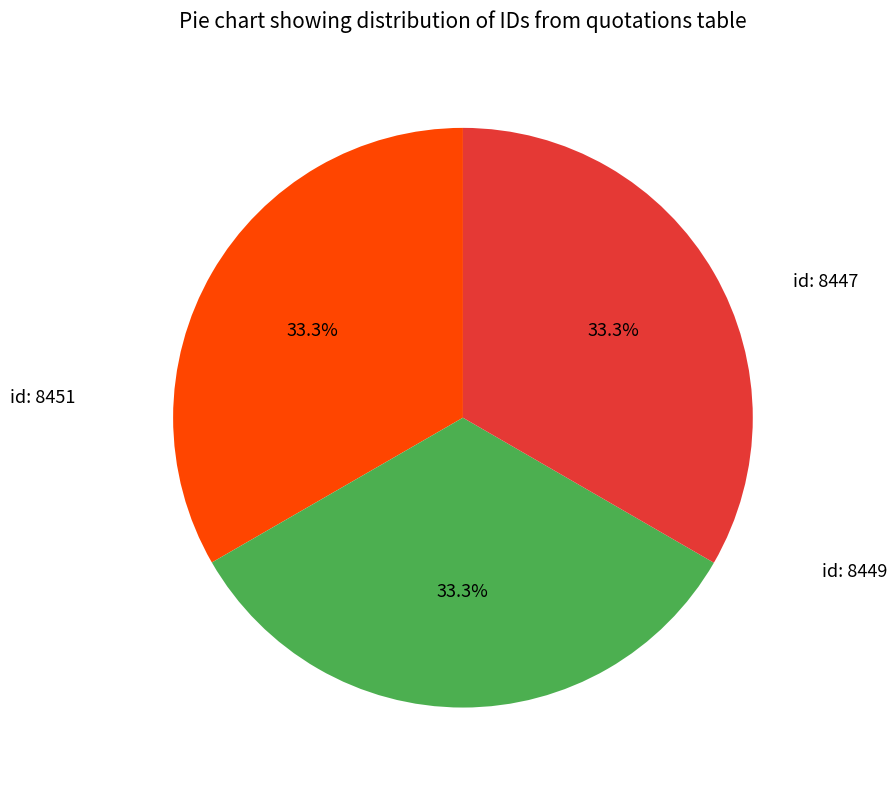

Is there any slice that represents more than half of the pie?

No